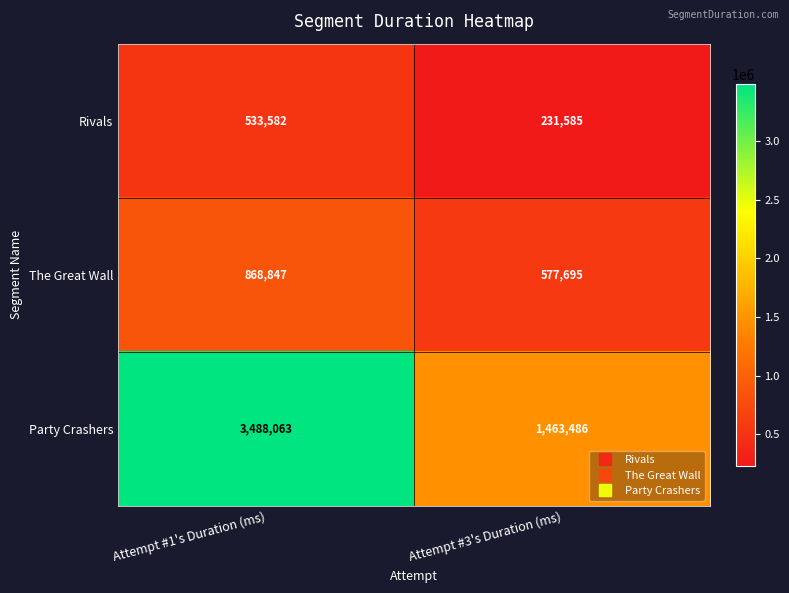

How many categories are shown in the chart?

2